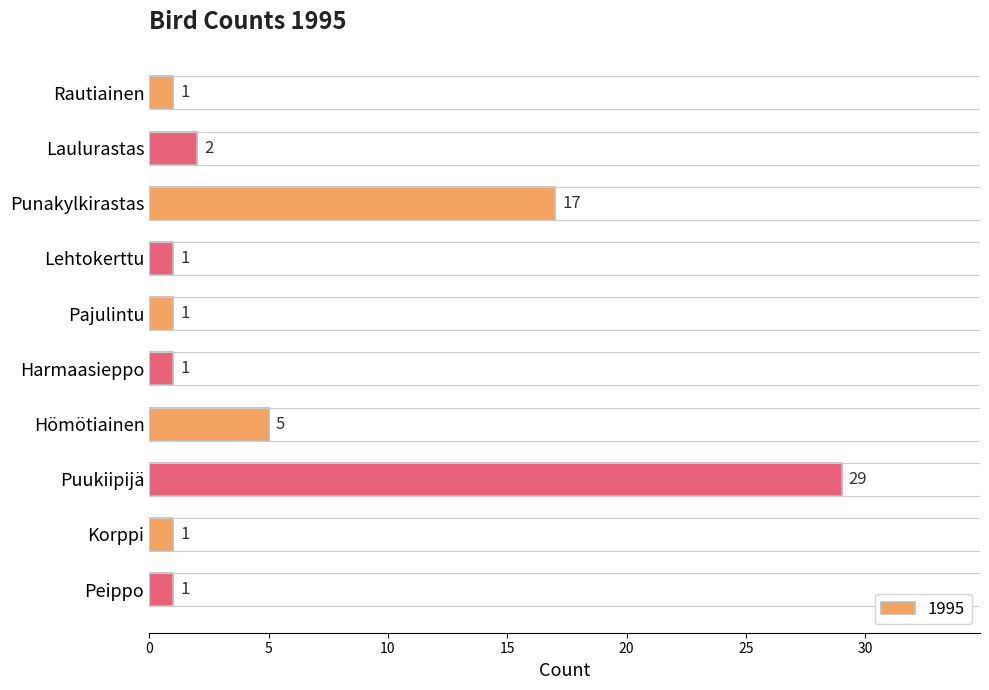

Reading right to left, list all the values displayed in this chart.

1	1	29	5	1	1	1	17	2	1